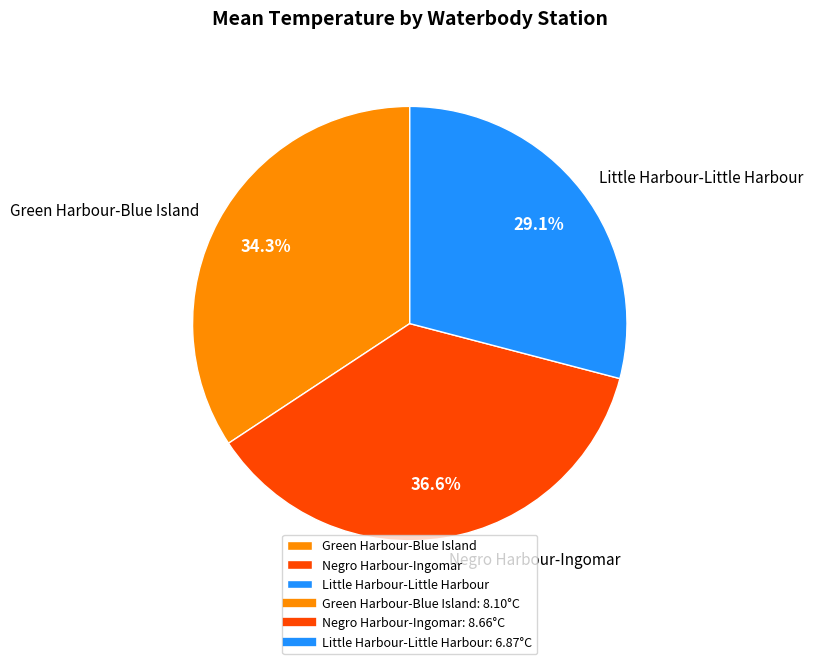

Is there a majority slice in this chart?

No